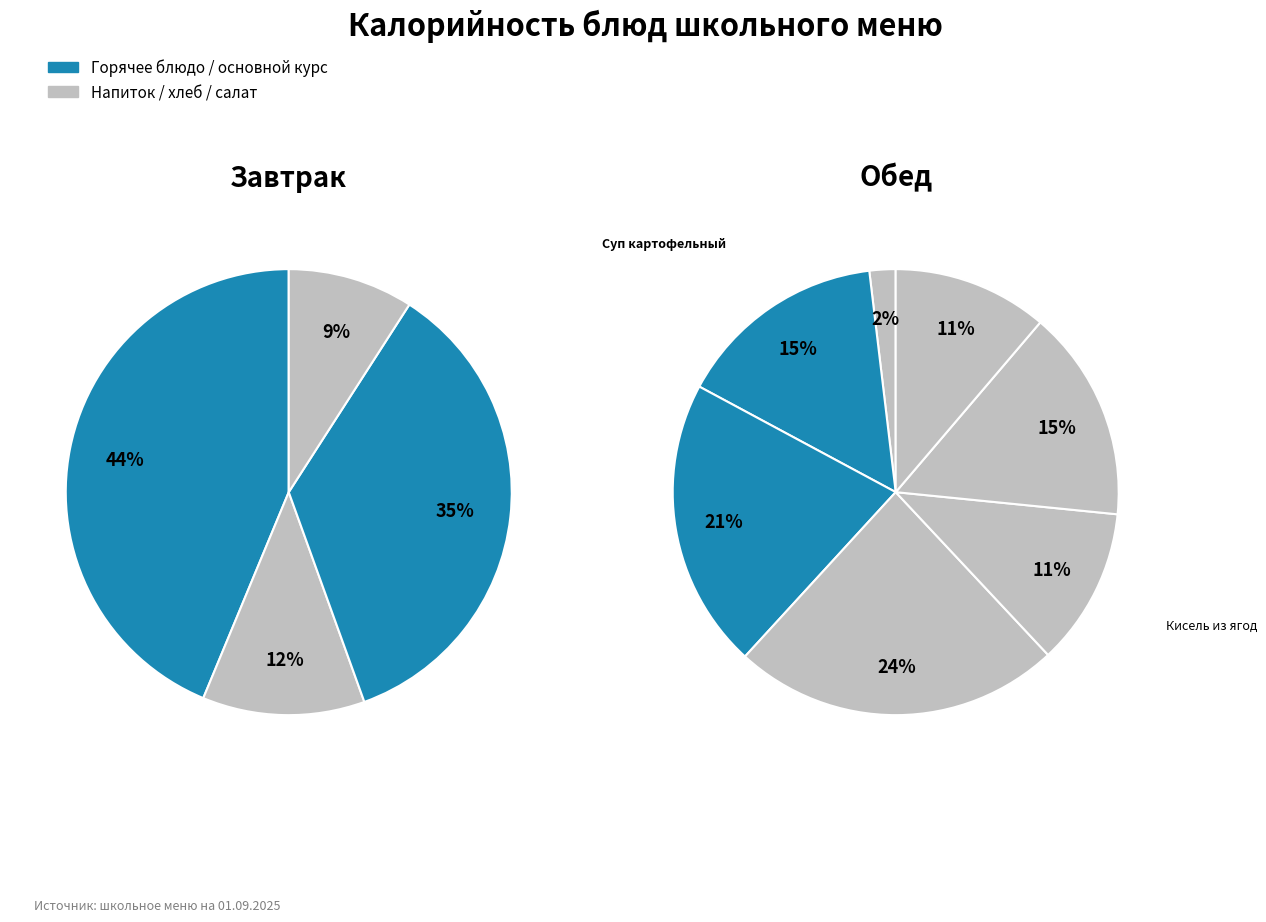

To the nearest percent, what is the difference between the Суп картофельный and Чахохбили slice percentages?

3%